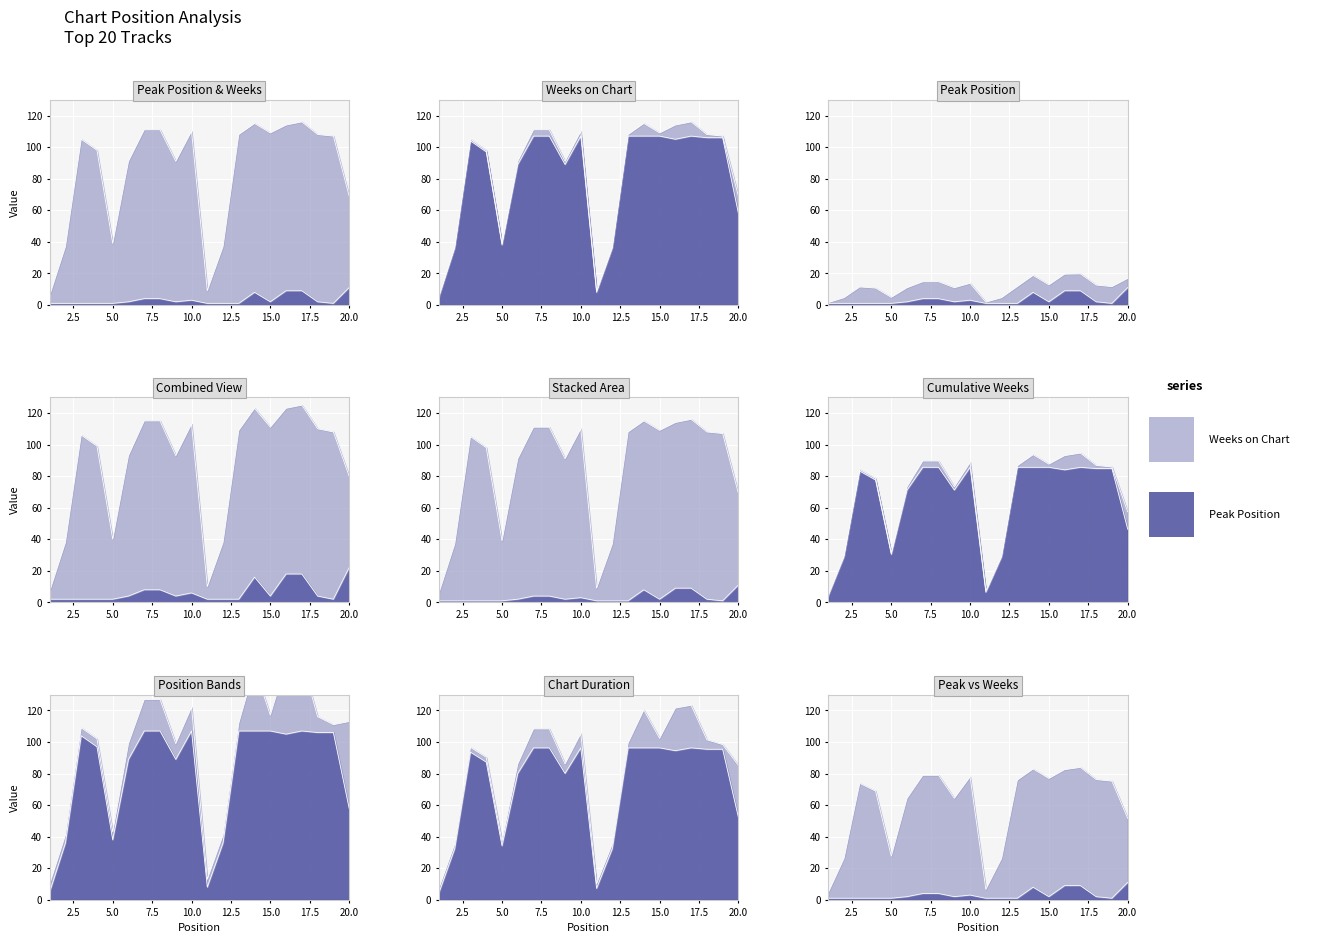

Where does the Weeks on Chart series first go above 105?

7